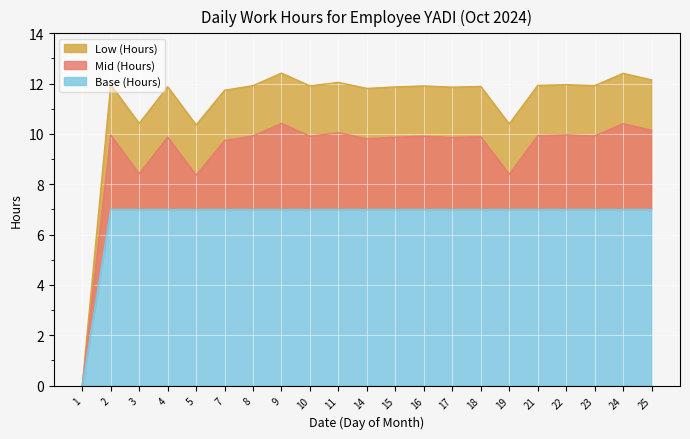

True or false: Mid (Hours) has a value of 15.8 at 9.

False